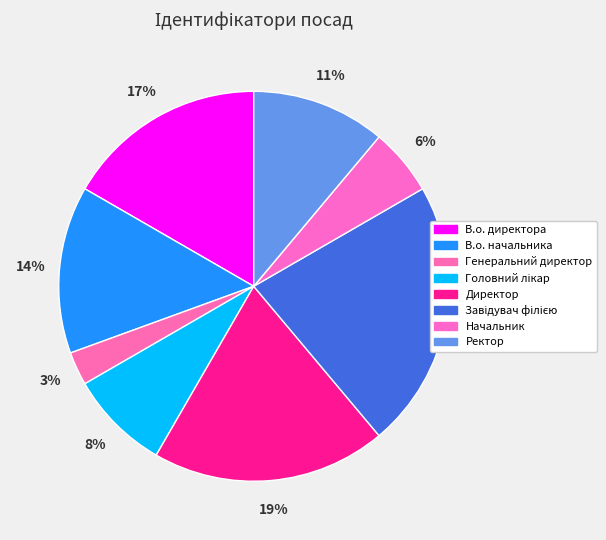

How many segments does this pie chart have?

8